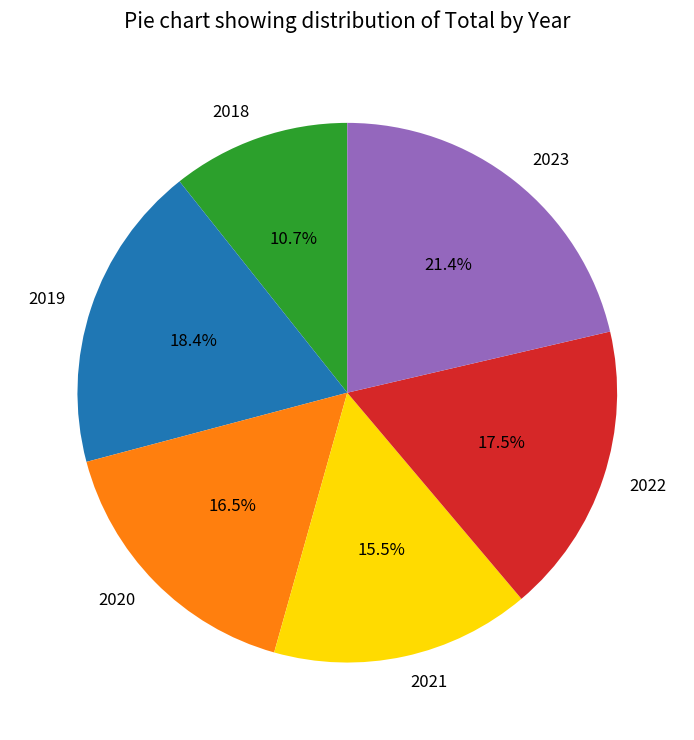

Does any single category account for the majority?

No